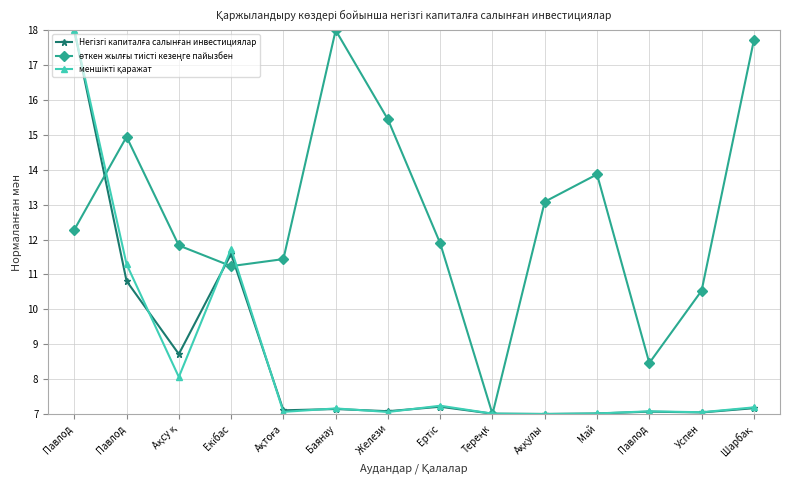

How many categories are shown in the chart?

14